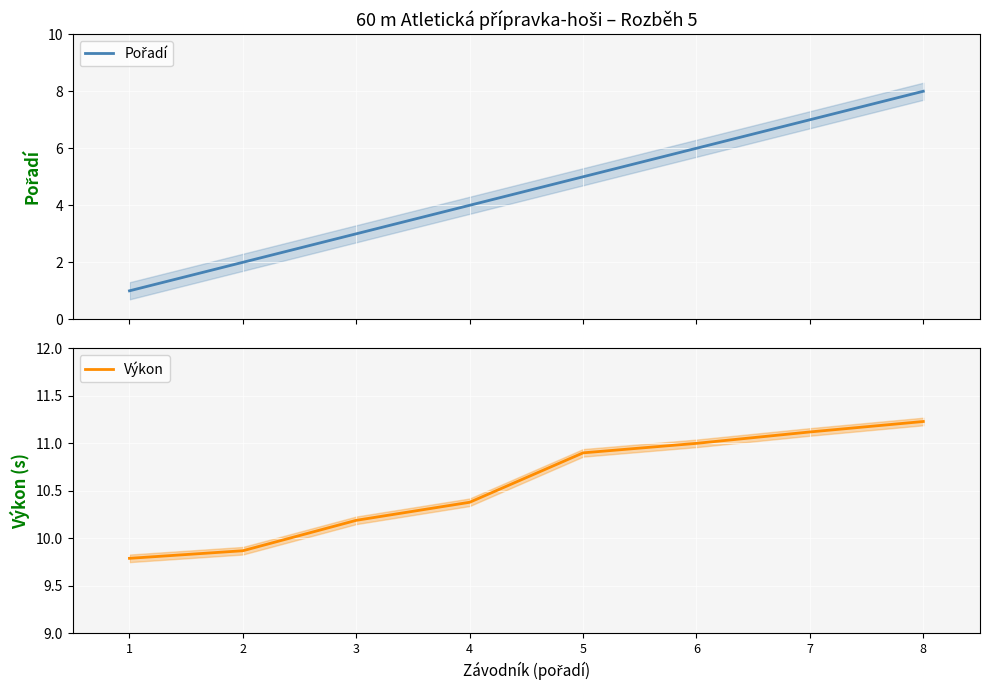

What is the value of the Výkon point at the 6th from the left?

11.0